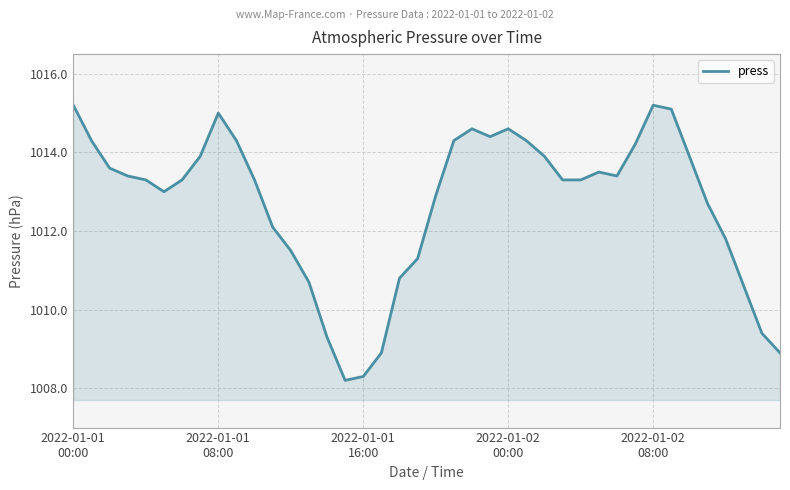

Reading left to right, transcribe all the data shown in this chart.

1015.2	1014.3	1013.6	1013.4	1013.3	1013.0	1013.3	1013.9	1015.0	1014.3	1013.3	1012.1	1011.5	1010.7	1009.3	1008.2	1008.3	1008.9	1010.8	1011.3	1012.9	1014.3	1014.6	1014.4	1014.6	1014.3	1013.9	1013.3	1013.3	1013.5	1013.4	1014.2	1015.2	1015.1	1013.9	1012.7	1011.8	1010.6	1009.4	1008.9